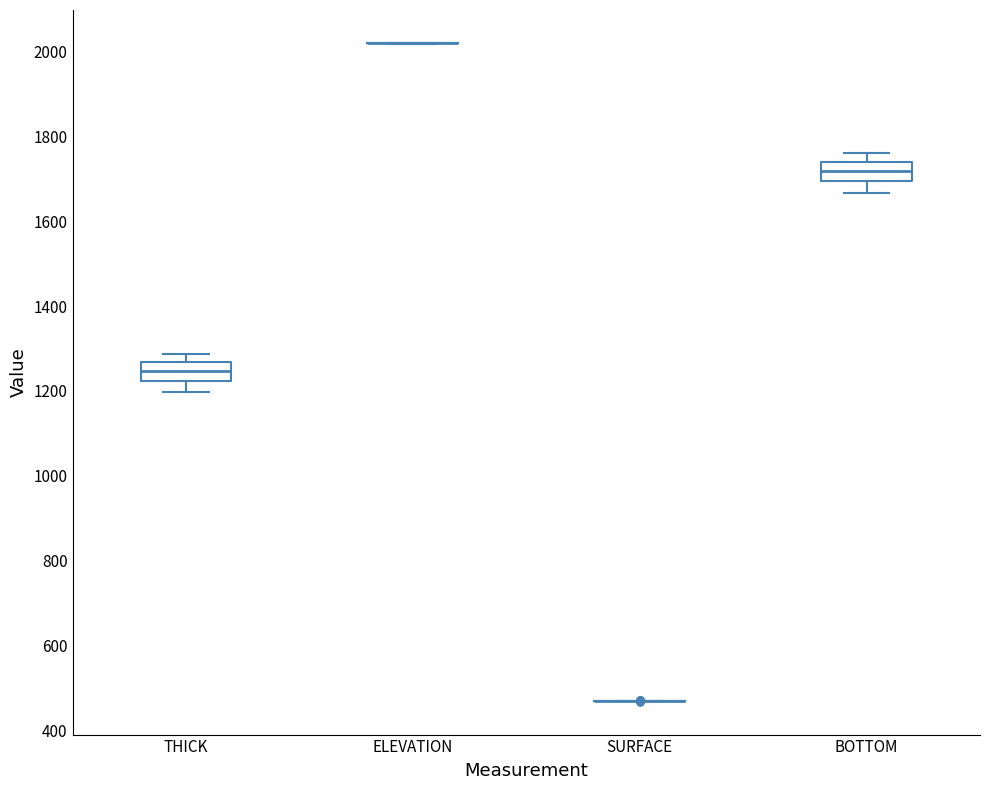

Reading left to right, transcribe this box plot: for each box, give where its median line is, the range the box spans, and where its two whiskers end, as read against the y-axis. The values are not printed on the chart, so give them approximately, as read against the axis.

THICK: median 1240, box 1220 to 1260, whiskers 1200 to 1280
ELEVATION: box collapsed to a line at 2020, whiskers 2020 to 2020
SURFACE: box collapsed to a line at 480, whiskers 480 to 480
BOTTOM: median 1720, box 1700 to 1740, whiskers 1660 to 1760